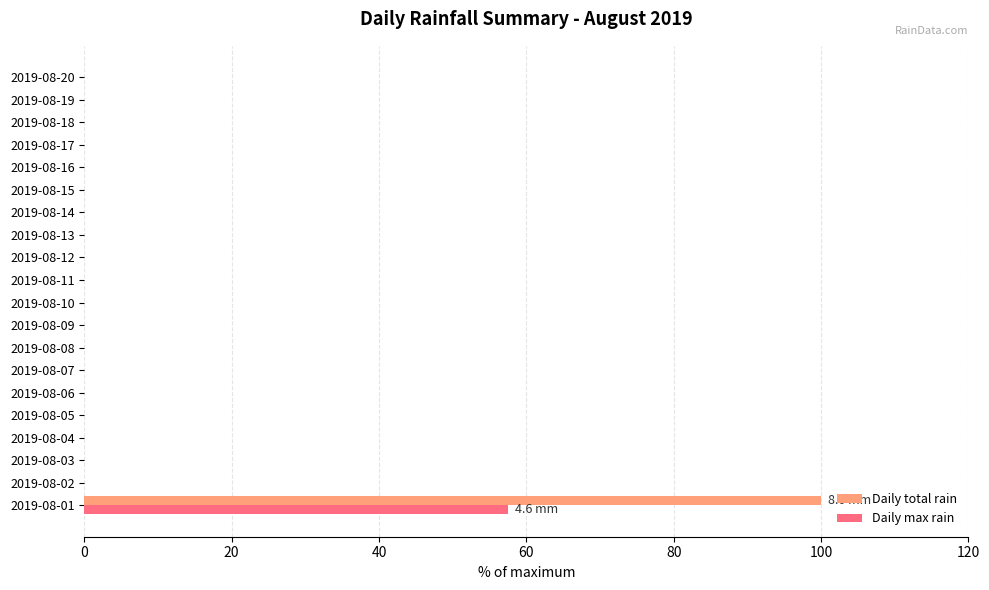

What is the sum of all Daily total rain values?

100.0